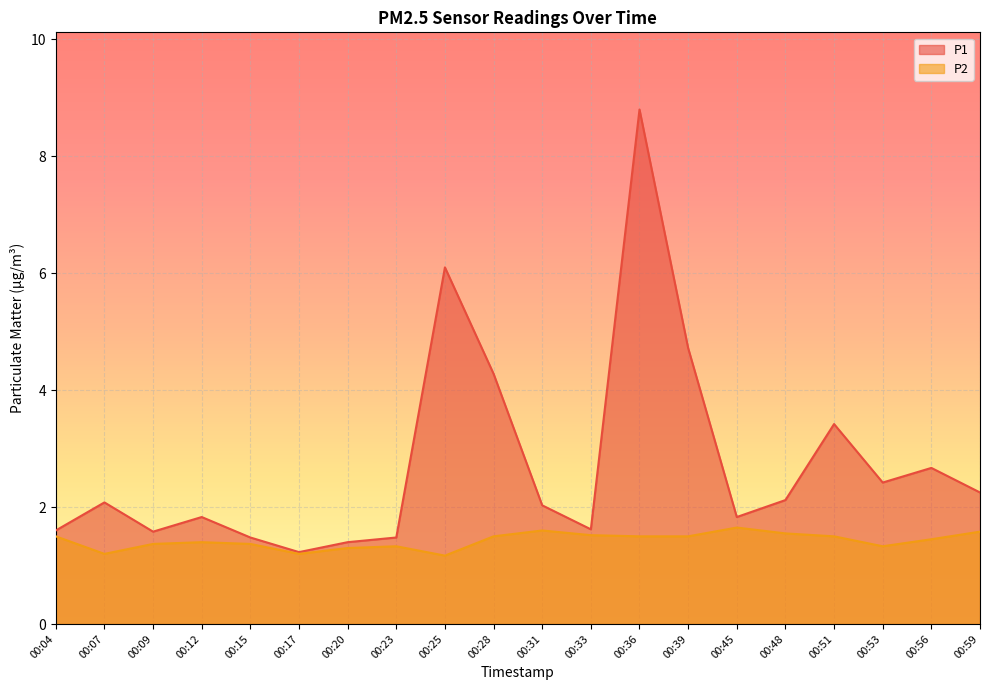

Which series has the widest spread of values?

P1